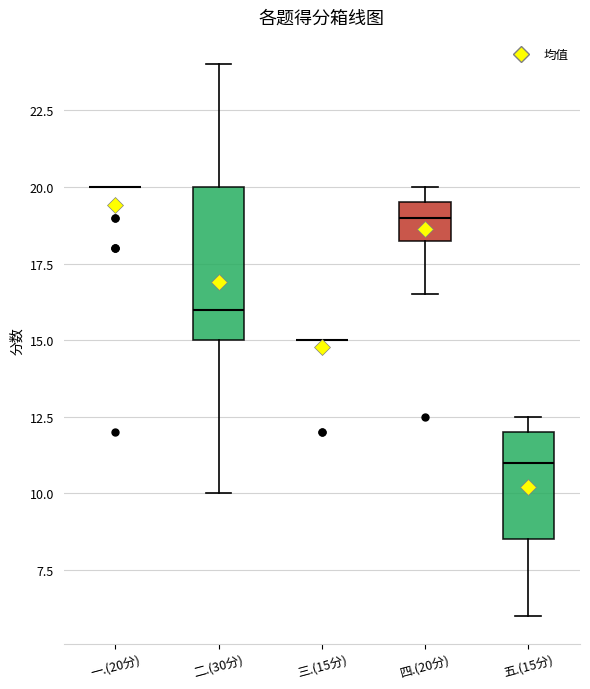

Reading left to right, read every box against the y-axis: the position of its median line, the range the box covers, and the ends of its whiskers. The values are not printed on the chart, so give them approximately, as read against the axis.

一.(20分): box collapsed to a line at 20.0, whiskers 20.0 to 20.0
二.(30分): median 16.0, box 15.0 to 20.0, whiskers 10.0 to 24.0
三.(15分): box collapsed to a line at 15.0, whiskers 15.0 to 15.0
四.(20分): median 19.0, box 18.5 to 19.5, whiskers 16.5 to 20.0
五.(15分): median 11.0, box 8.5 to 12.0, whiskers 6.0 to 12.5